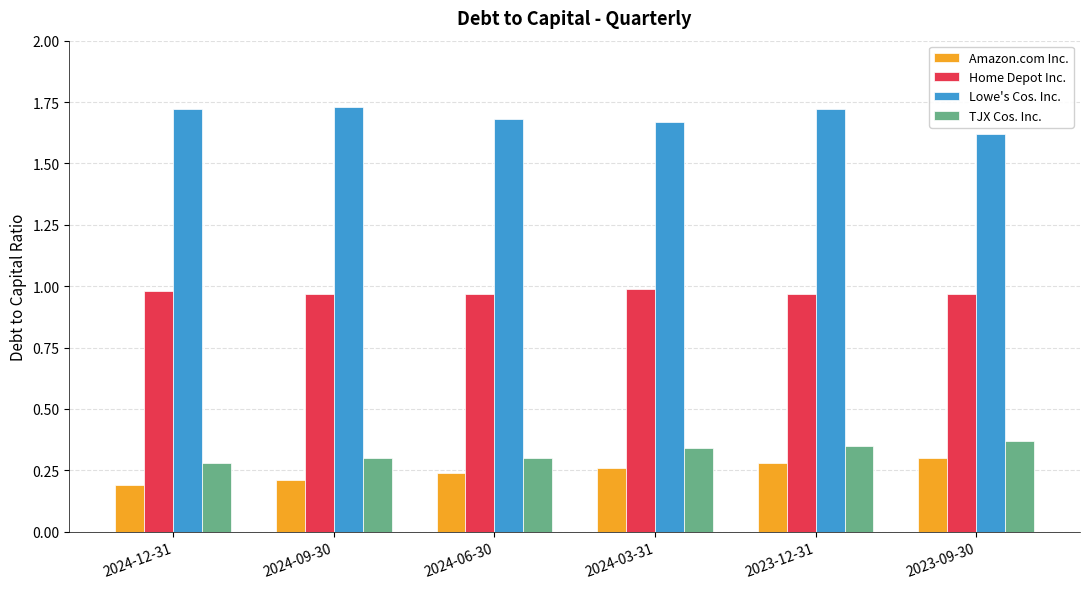

What is the sum of all Amazon.com Inc. values?

1.5